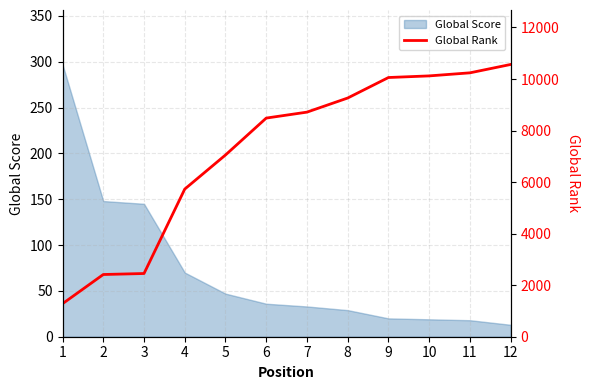

Reading right to left, extract all data points from this chart.

12=10565	11=10240	10=10121	9=10058	8=9263	7=8715	6=8484	5=7052	4=5729	3=2453	2=2414	1=1281